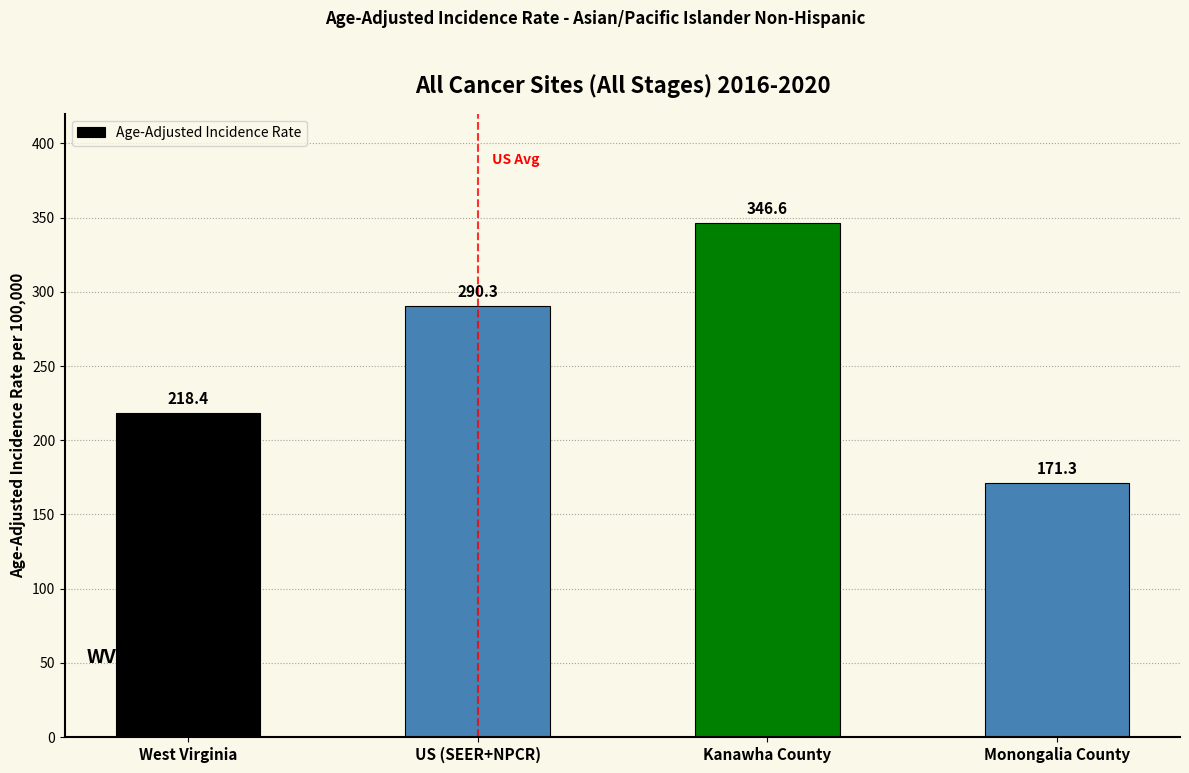

The value at Monongalia County is 107.5. True or false?

False